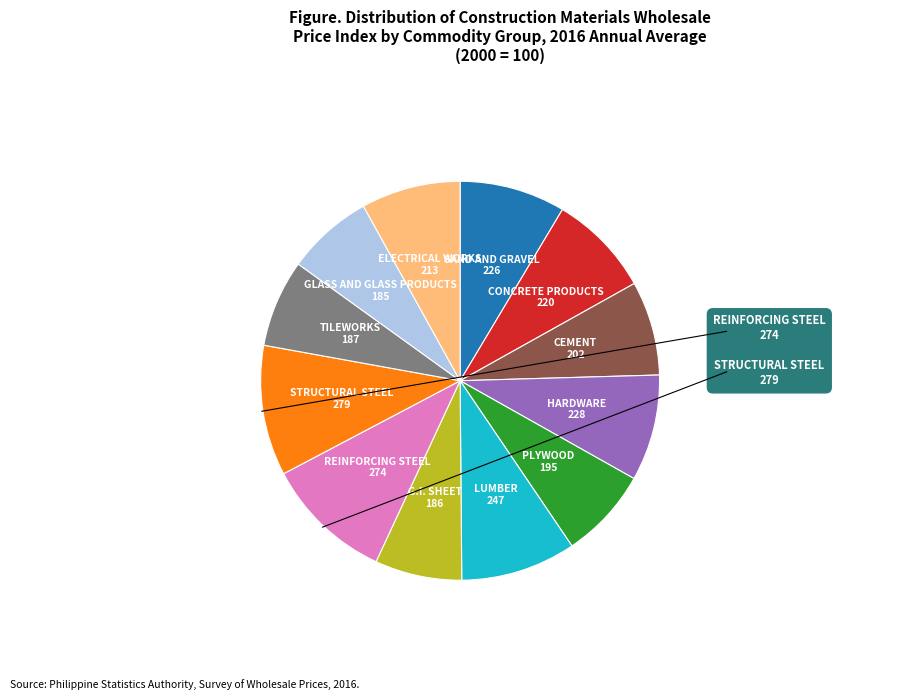

Is it true that G.I. SHEET is 21% of the pie?

False